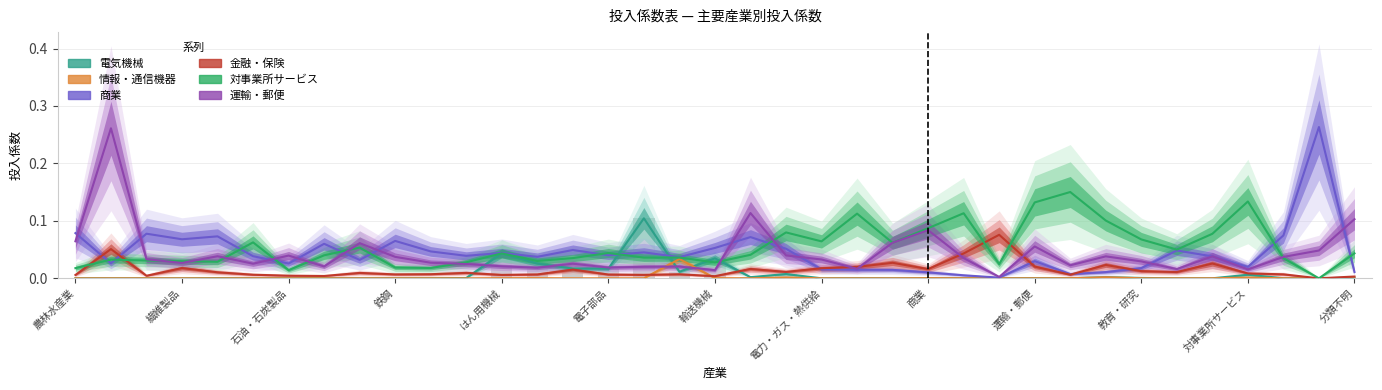

What is the highest value of the 対事業所サービス series?

0.2